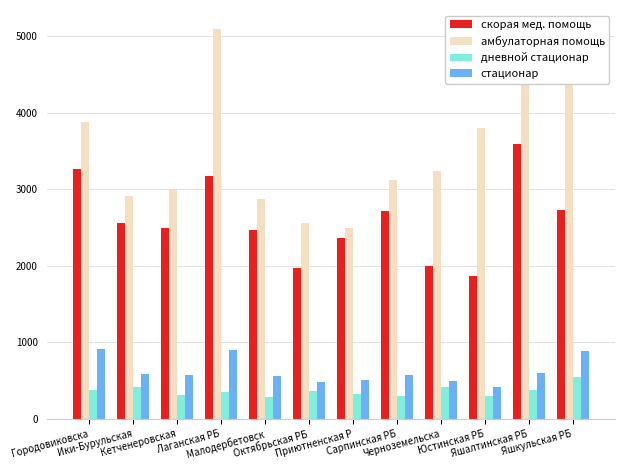

What is the label of the 12th bar from the right?

Городовиковска